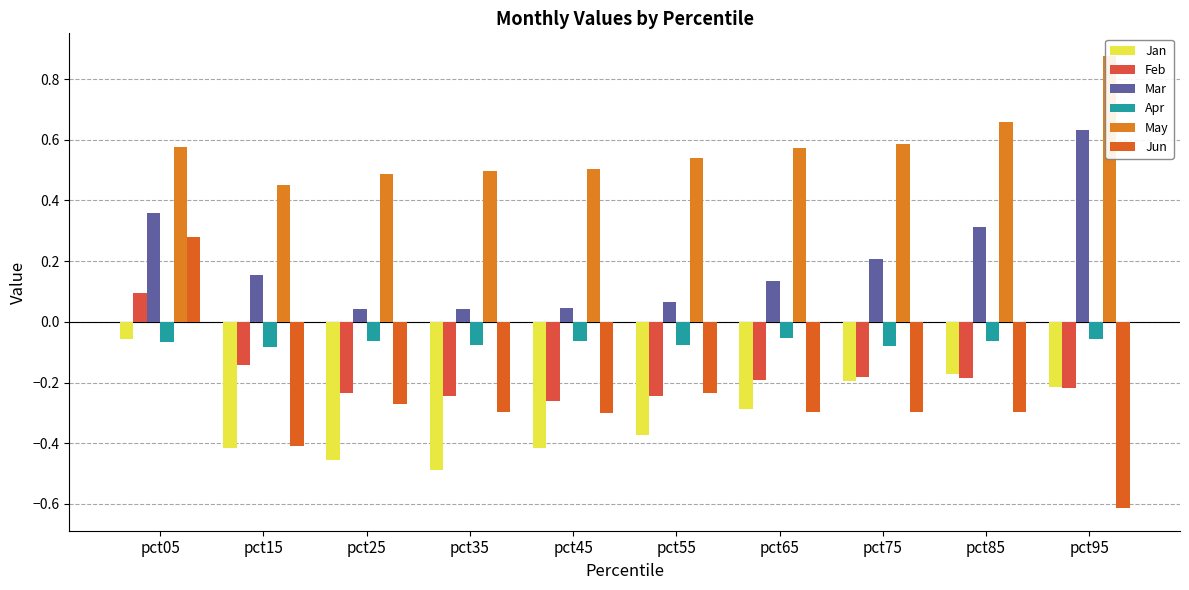

The value of Jun at pct95 is -0.2. True or false?

False